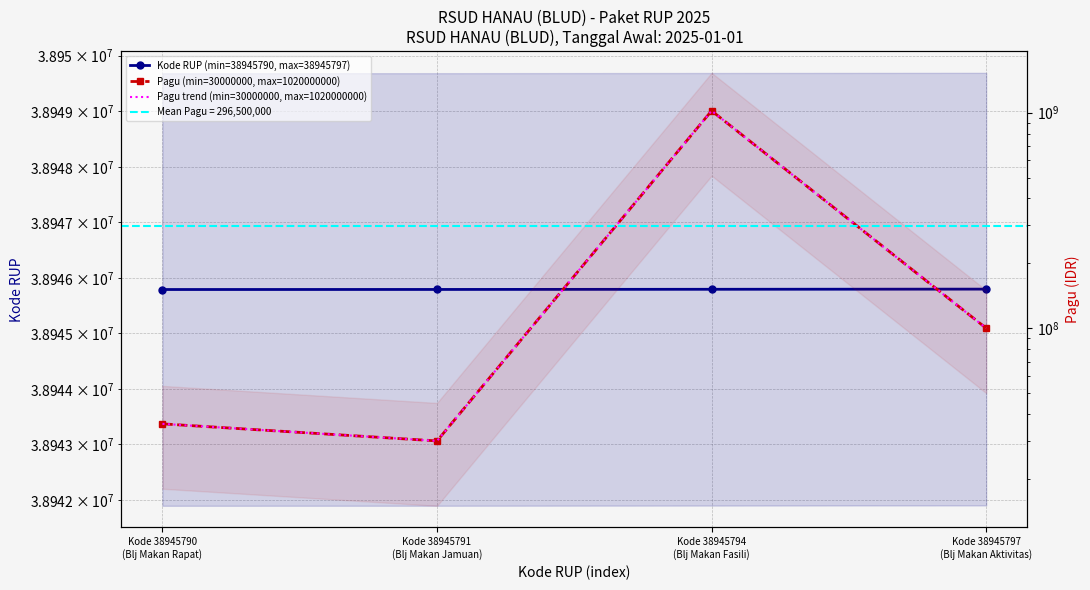

What is the average value of the Pagu (min=30000000, max=1020000000) series?

296500000